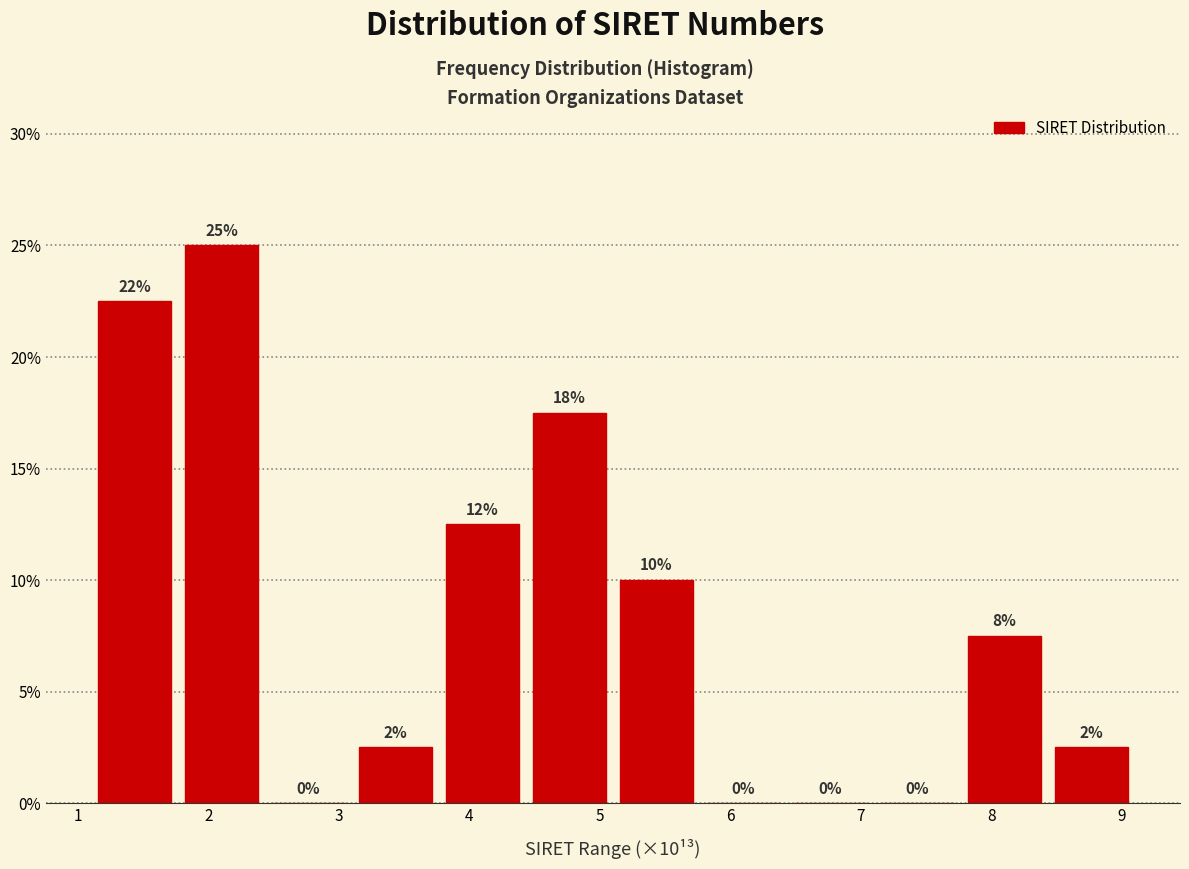

Over which range of the x-axis is the bar tallest?

1.8 to 2.4